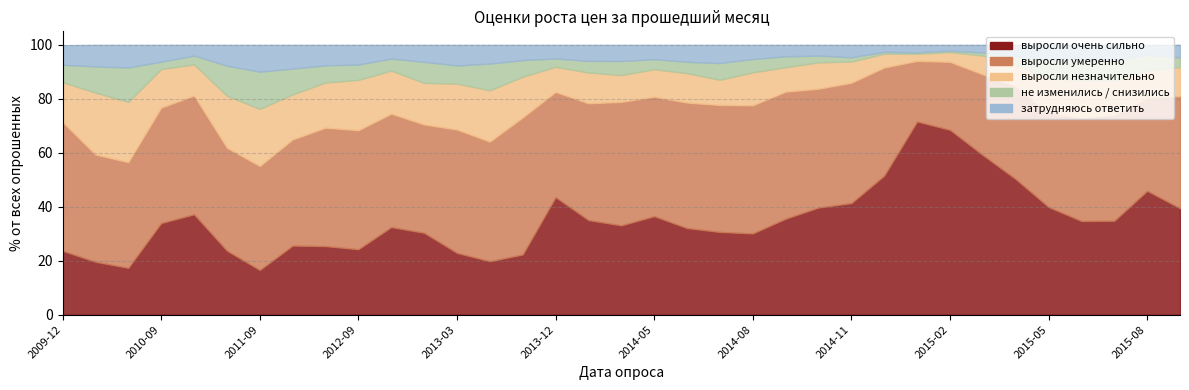

Which series changed the most between 2013-09-01 and 2015-06-01?

выросли умеренно